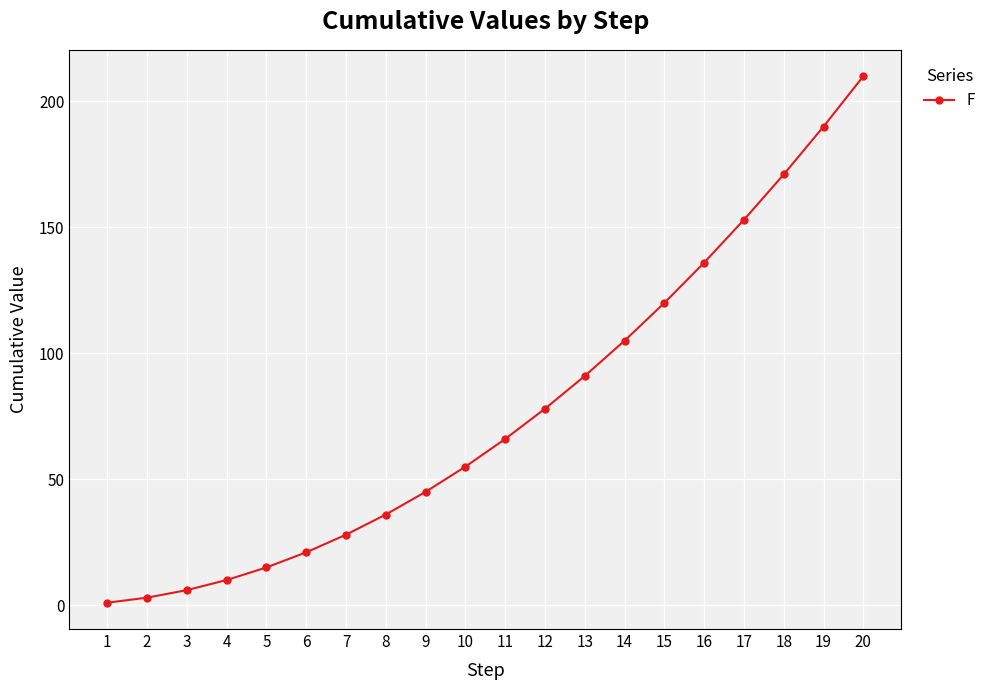

List the labels in order of value, largest first.

20, 19, 18, 17, 16, 15, 14, 13, 12, 11, 10, 9, 8, 7, 6, 5, 4, 3, 2, 1